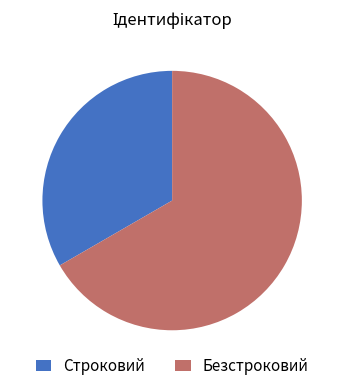

Which has a higher value, Строковий or Безстроковий?

Безстроковий